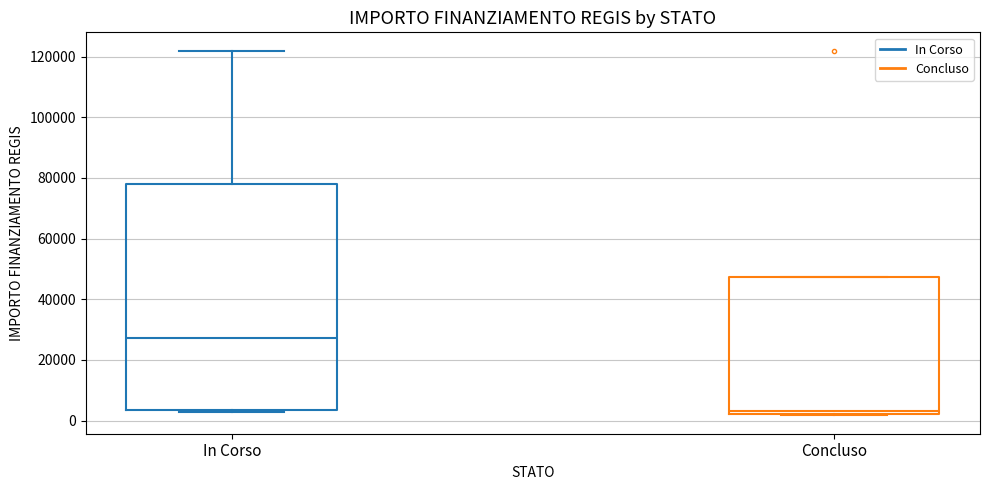

Reading left to right, transcribe this box plot: for each box, give where its median line is, the range the box spans, and where its two whiskers end, as read against the y-axis. The values are not printed on the chart, so give them approximately, as read against the axis.

In Corso: median 28000, box 4000 to 78000, whiskers 2000 to 122000
Concluso: median 4000, box 2000 to 48000, whiskers 2000 to 48000